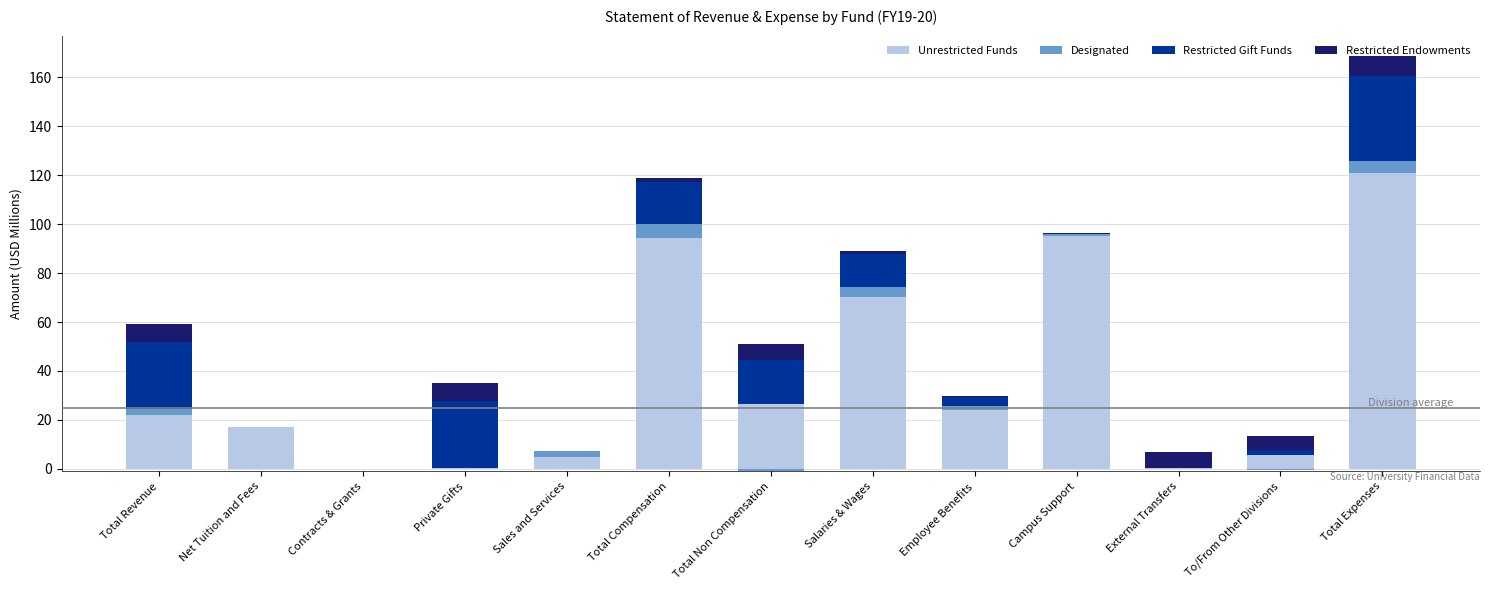

What is the maximum value shown in the chart?

121.0